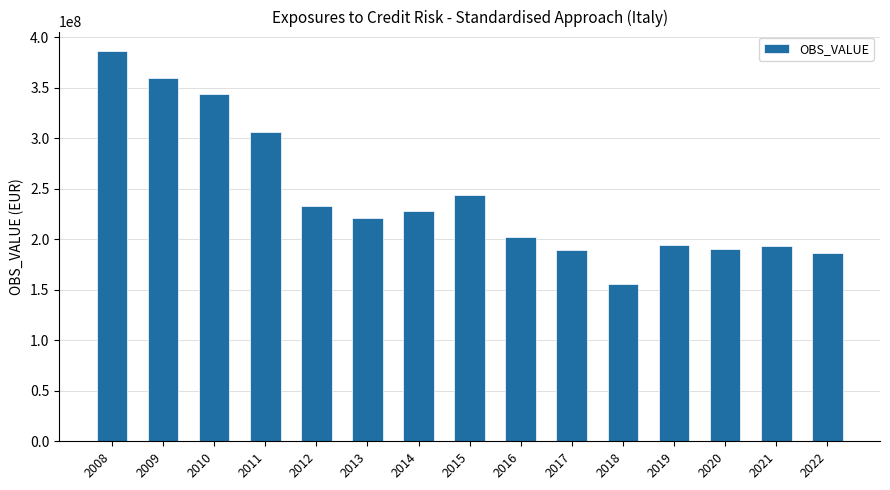

At which category does the chart reach its peak across all series?

2008